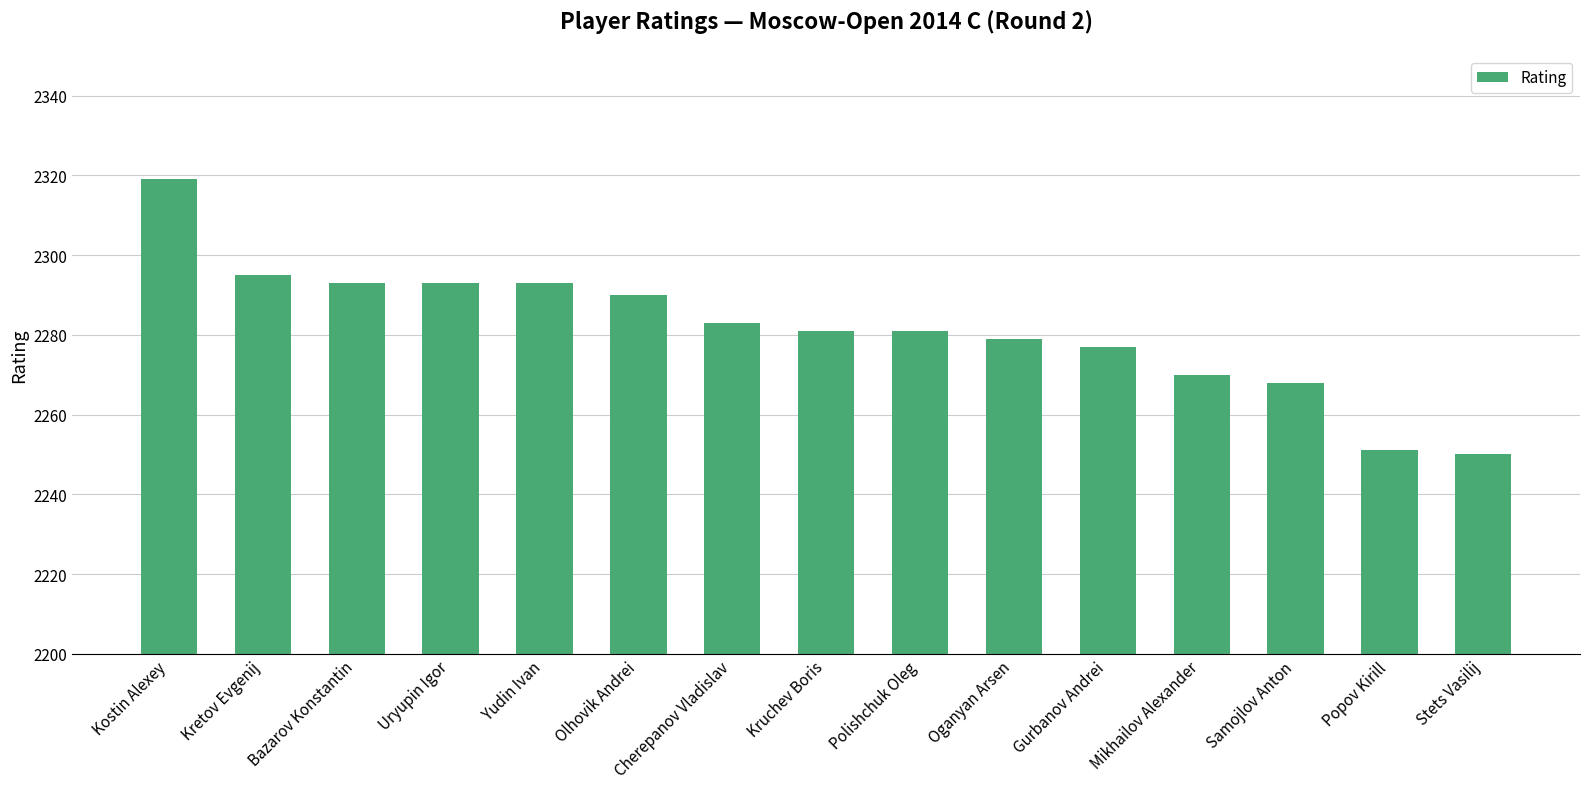

What is the change in value from Uryupin Igor to Stets Vasilij?

-43